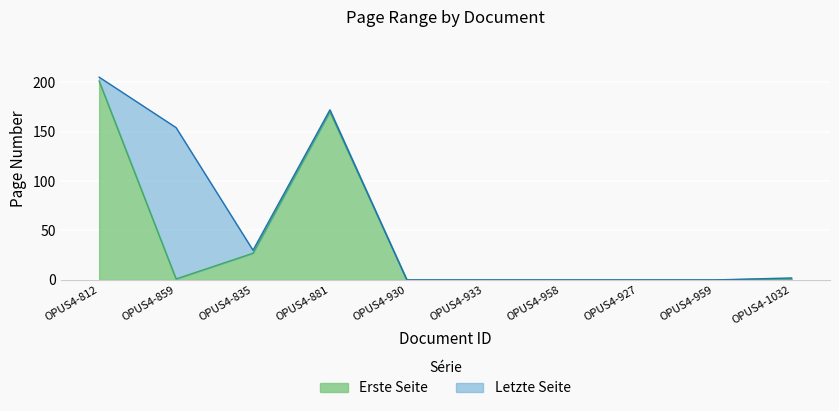

Does the chart display data point markers on the line(s)?

No